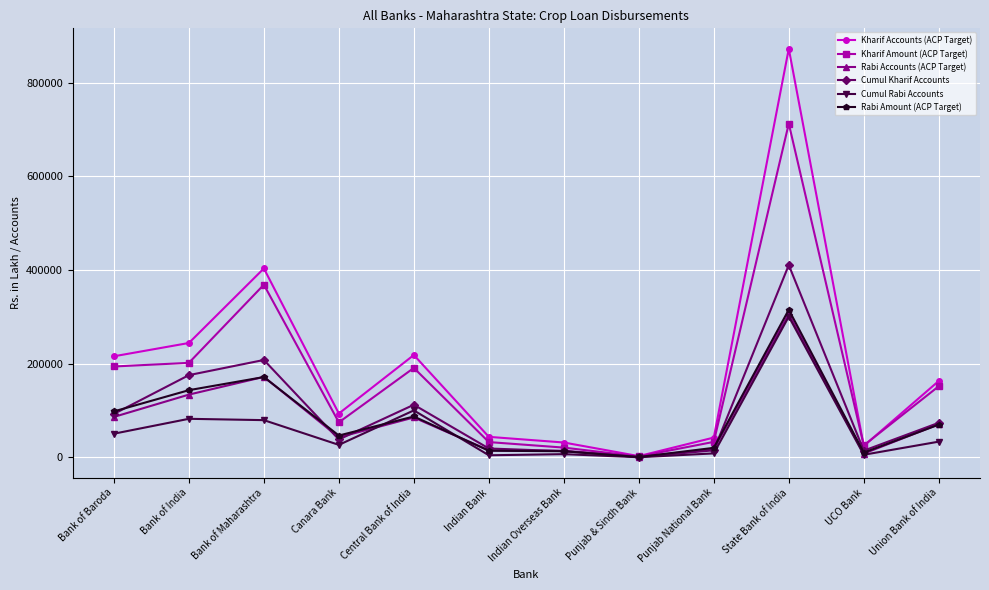

At which label is Kharif Amount (ACP Target) closest to 357289?

Bank of Maharashtra